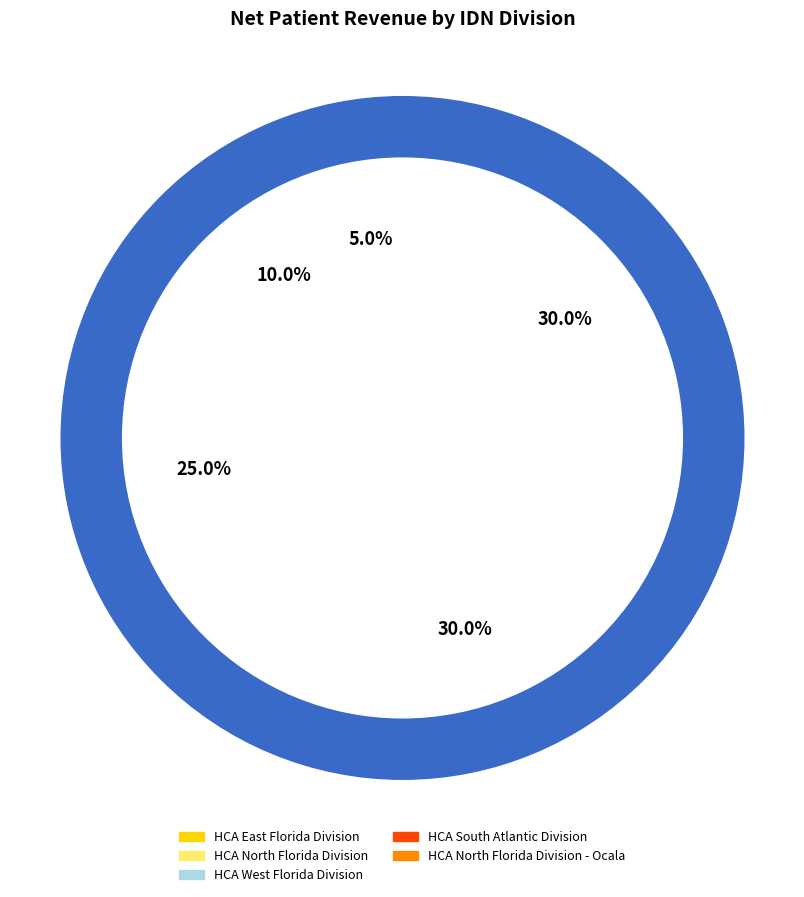

To the nearest percent, what portion does HCA South Atlantic Division represent?

10%